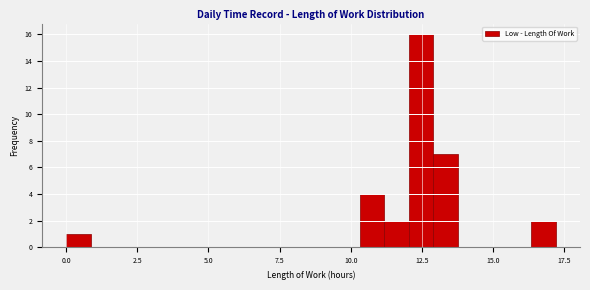

Read against the x-axis, roughly where is the centre of the tallest bar?

12.5